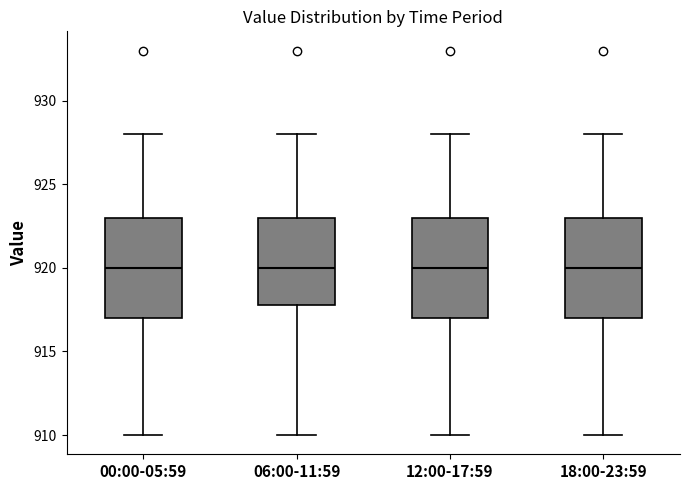

Reading left to right, read every box against the y-axis: the position of its median line, the range the box covers, and the ends of its whiskers. The values are not printed on the chart, so give them approximately, as read against the axis.

00:00-05:59: median 920, box 917 to 923, whiskers 910 to 928
06:00-11:59: median 920, box 918 to 923, whiskers 910 to 928
12:00-17:59: median 920, box 917 to 923, whiskers 910 to 928
18:00-23:59: median 920, box 917 to 923, whiskers 910 to 928